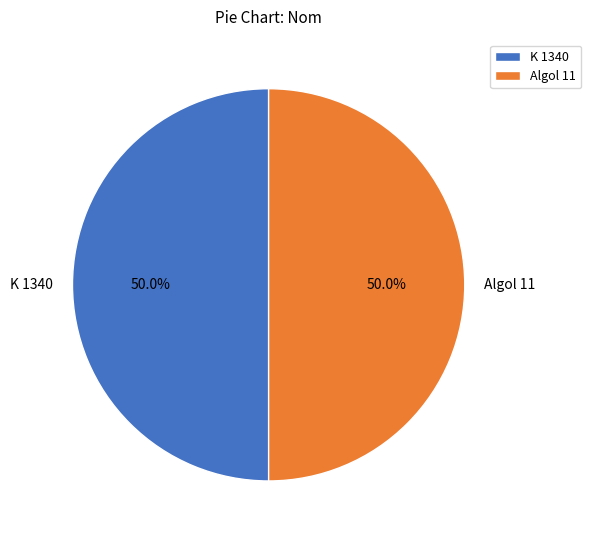

How many slices are in this pie chart?

2